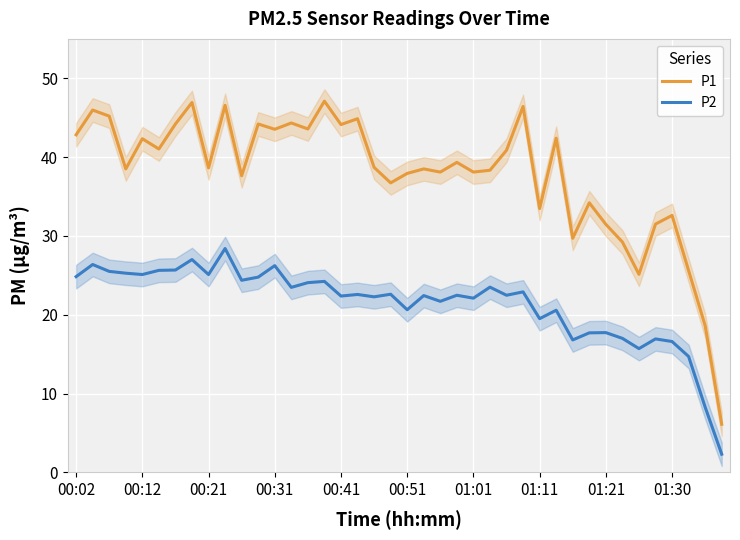

Is it true that P2 equals 28.8 at 00:51?

False